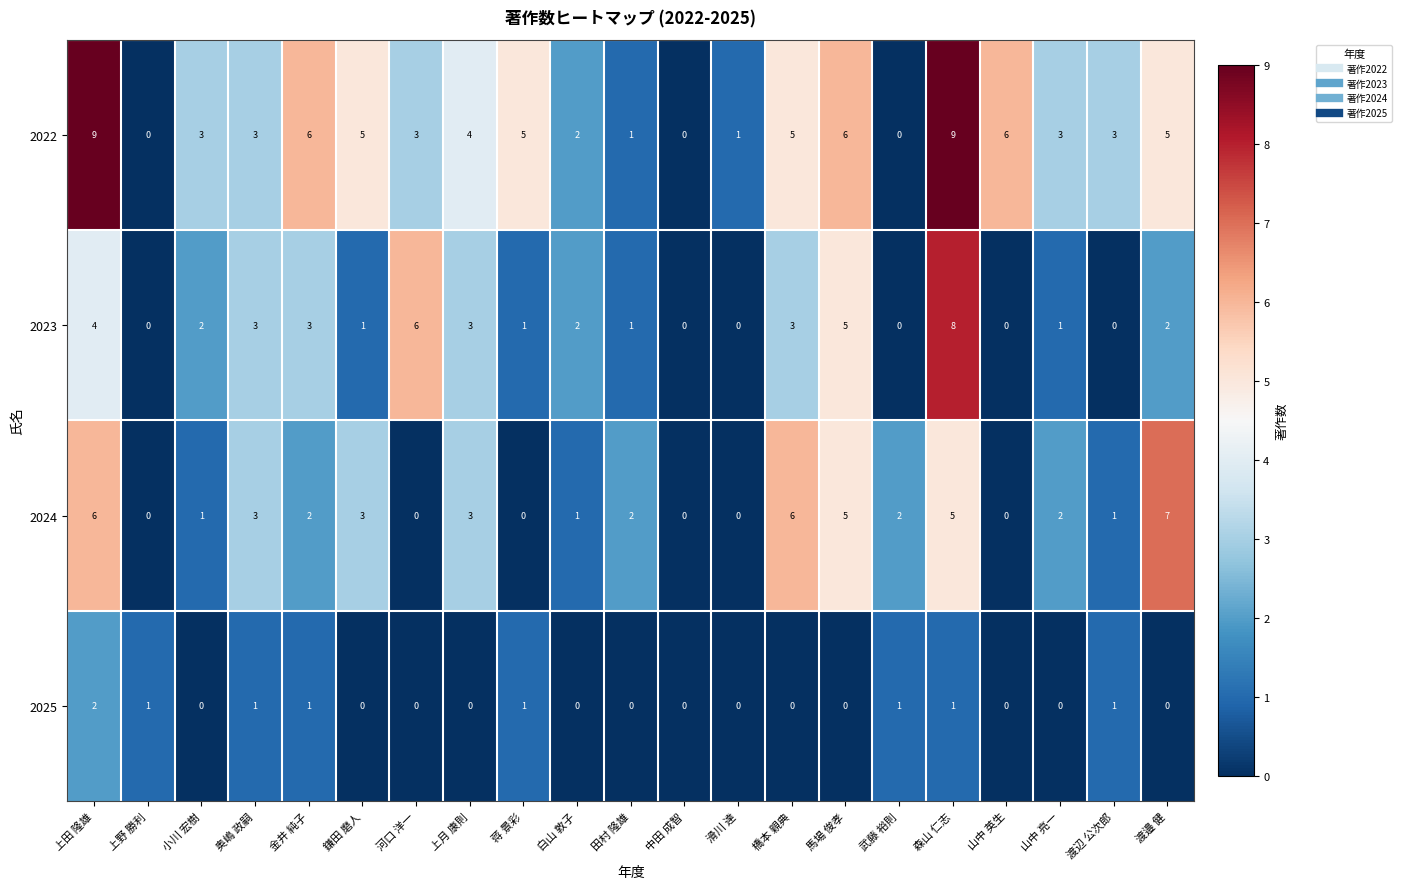

The value of 2022 at 馬場 俊孝 is 10. True or false?

False